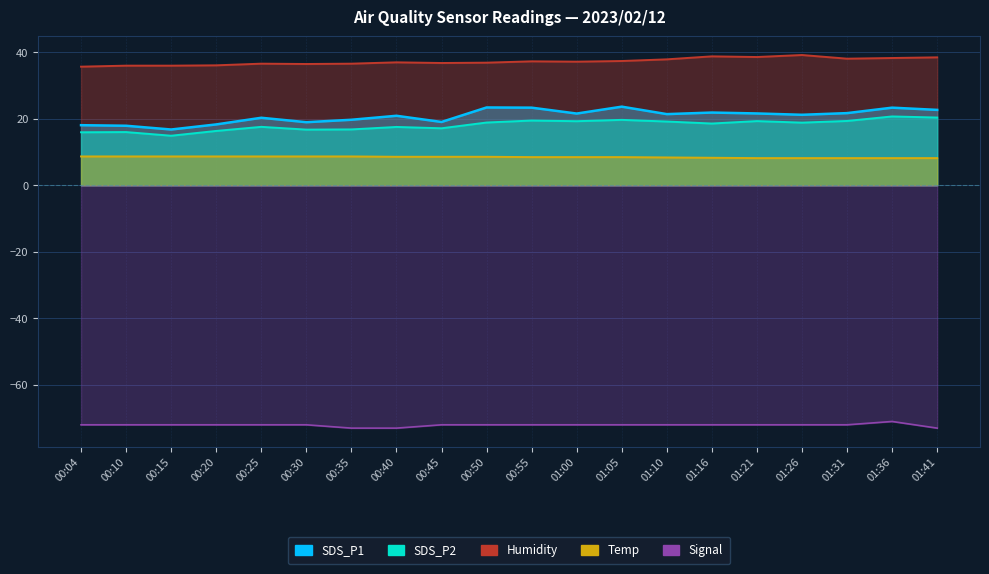

What is the label of the 13th point from the left?

01:05